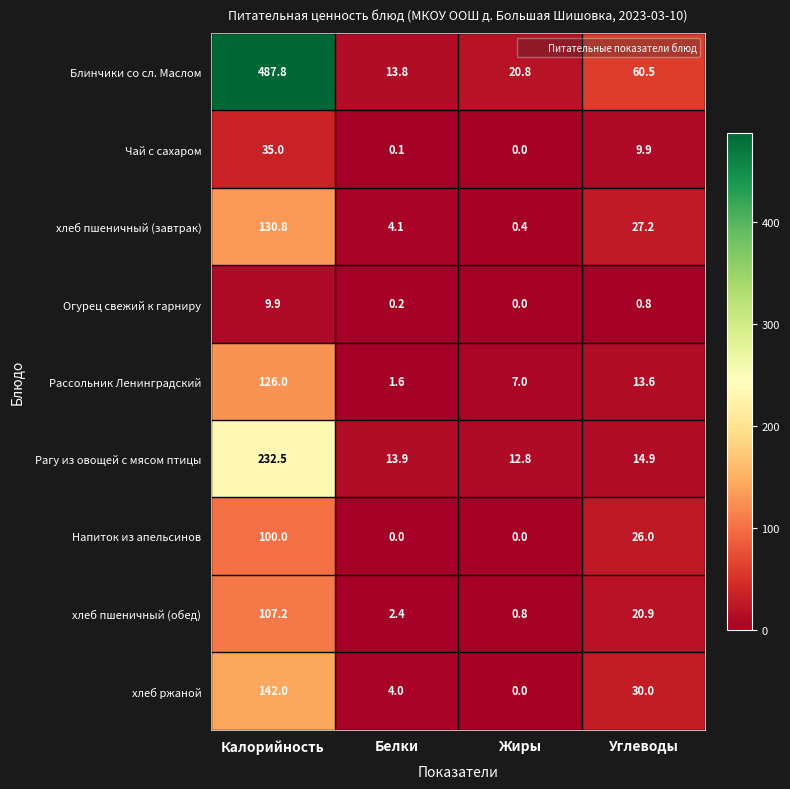

True or false: хлеб пшеничный (завтрак) has a value of 1.6 at Белки.

False